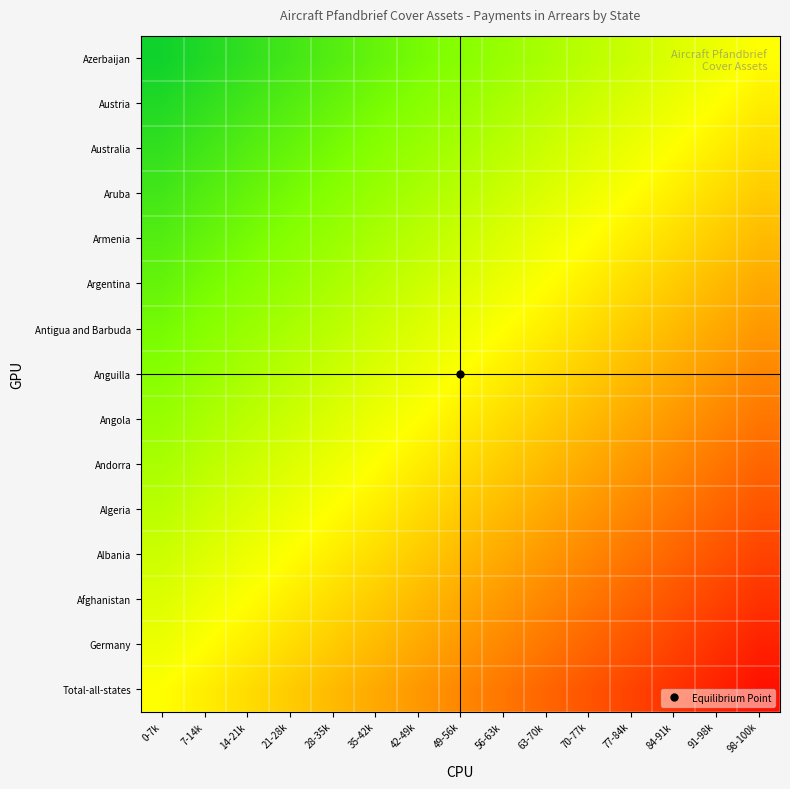

What is the minimum value shown in the chart?

-0.9